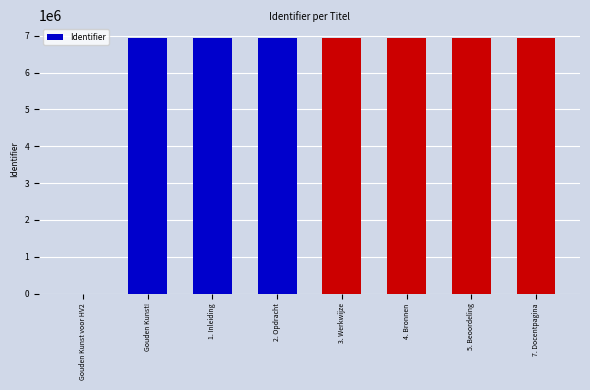

Does the chart contain stacked bars?

No